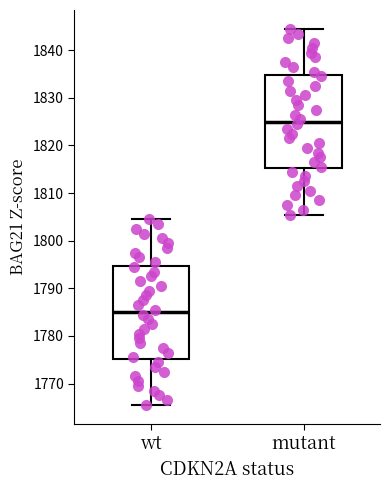

Reading left to right, transcribe this box plot: for each box, give where its median line is, the range the box spans, and where its two whiskers end, as read against the y-axis. The values are not printed on the chart, so give them approximately, as read against the axis.

wt: median 1785, box 1775 to 1795, whiskers 1766 to 1805
mutant: median 1825, box 1815 to 1835, whiskers 1806 to 1845